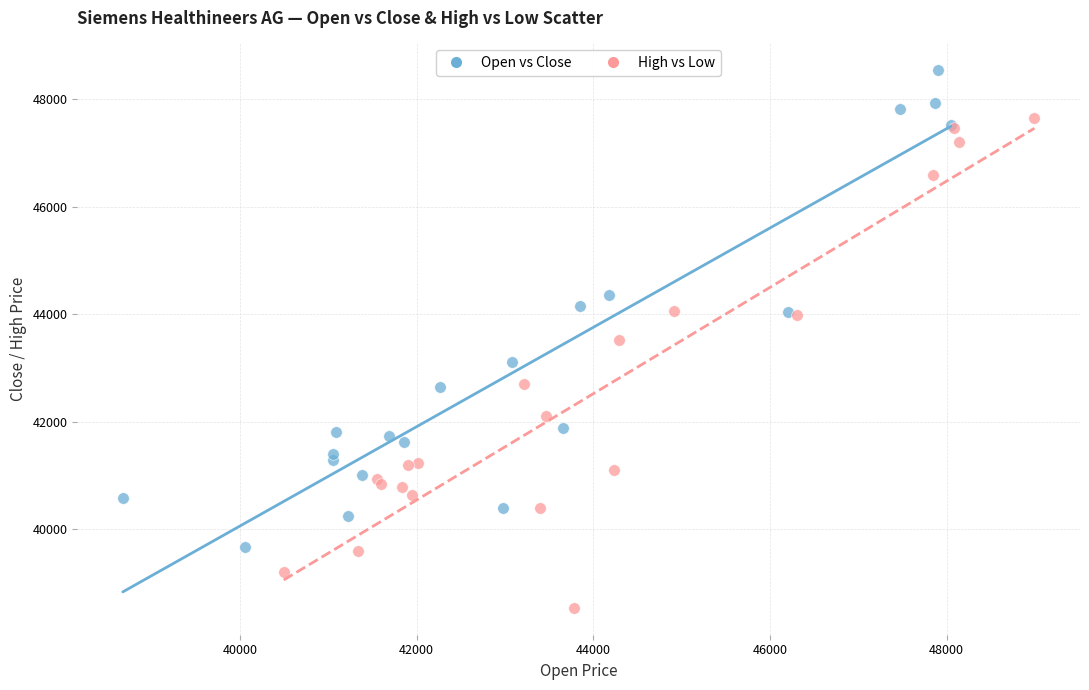

What are all the series names shown in the legend?

Open vs Close, High vs Low